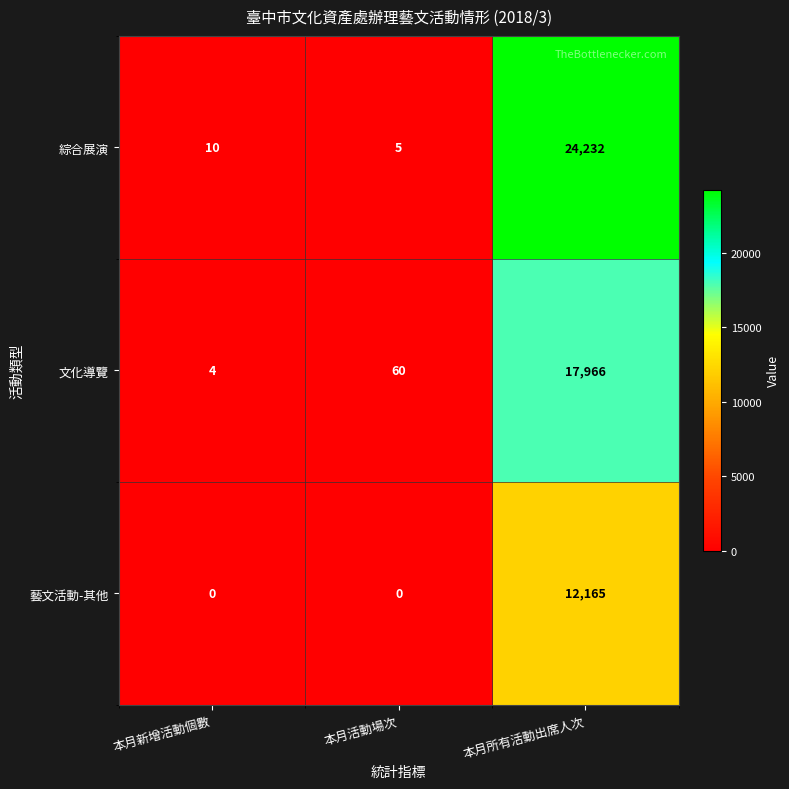

Which series changed the most between 本月新增活動個數 and 本月活動場次?

文化導覽